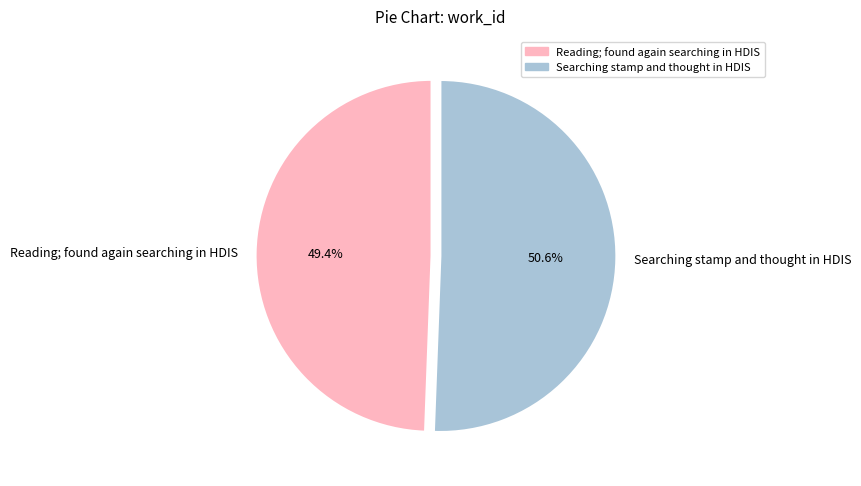

Which has a higher value, Reading; found again searching in HDIS or Searching stamp and thought in HDIS?

Searching stamp and thought in HDIS